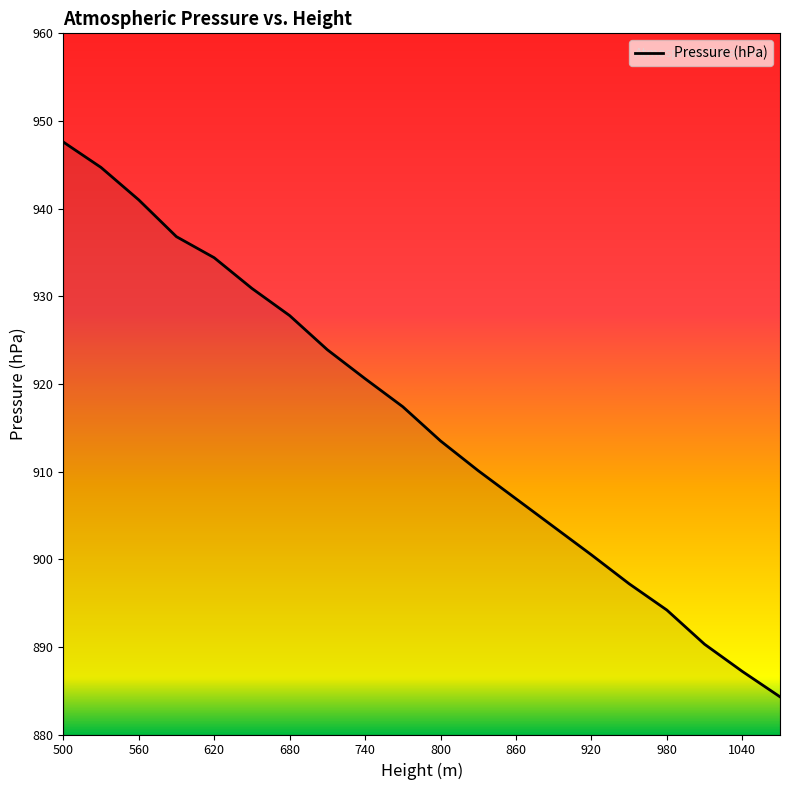

What is the greatest value displayed?

947.6